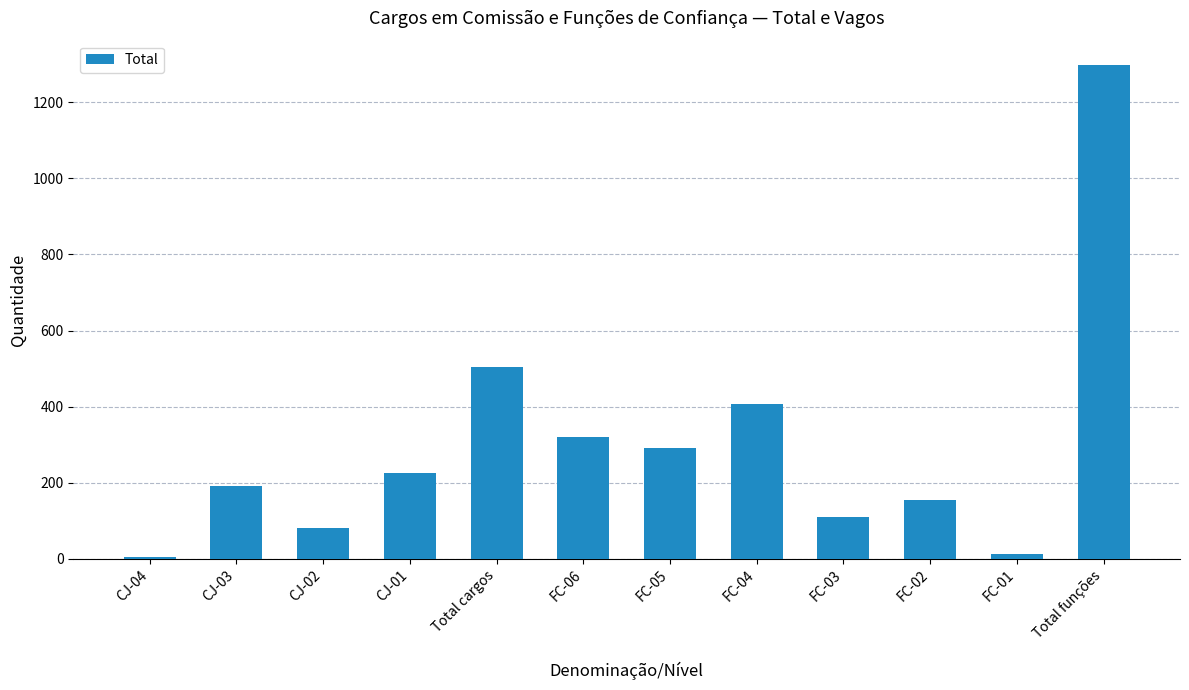

Is it true that the value at Total funções is 1992?

False